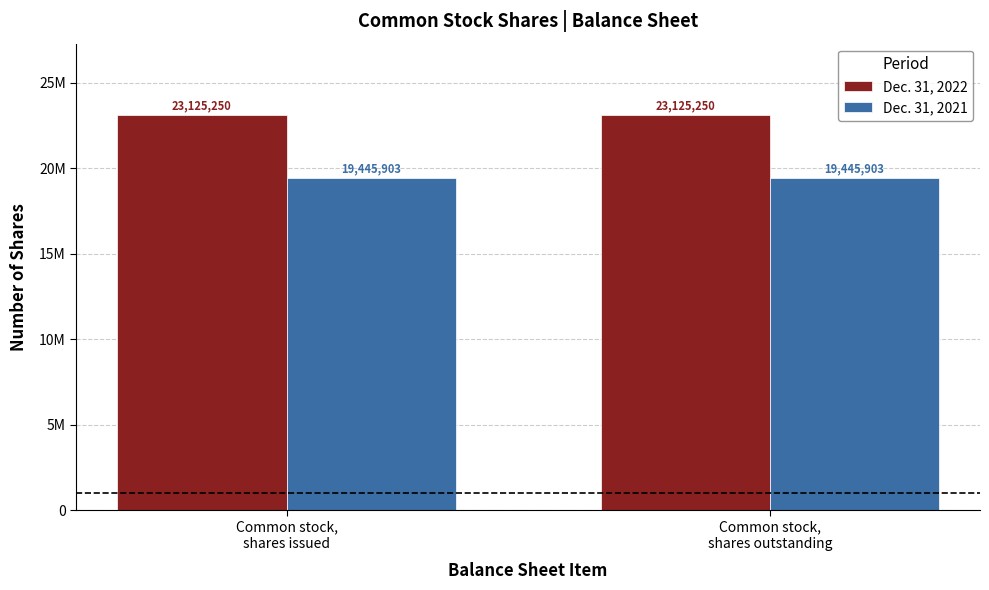

Is the value of Dec. 31, 2021 at Common stock,
shares issued greater than the value of Dec. 31, 2022 at Common stock,
shares outstanding?

No